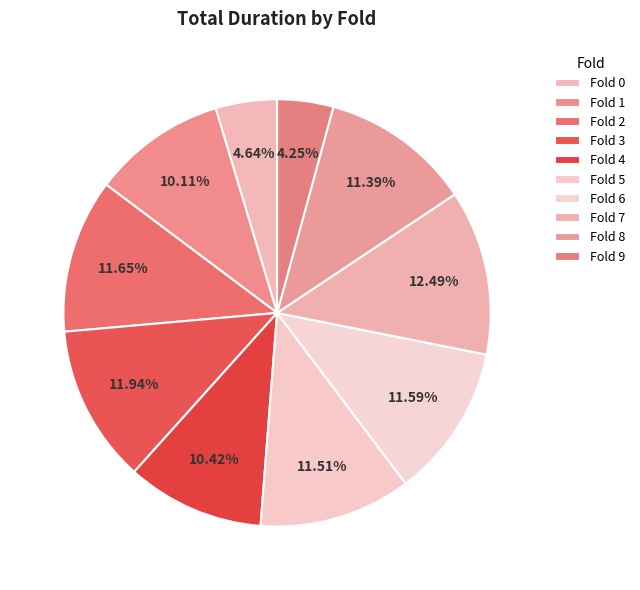

How many segments does this pie chart have?

10